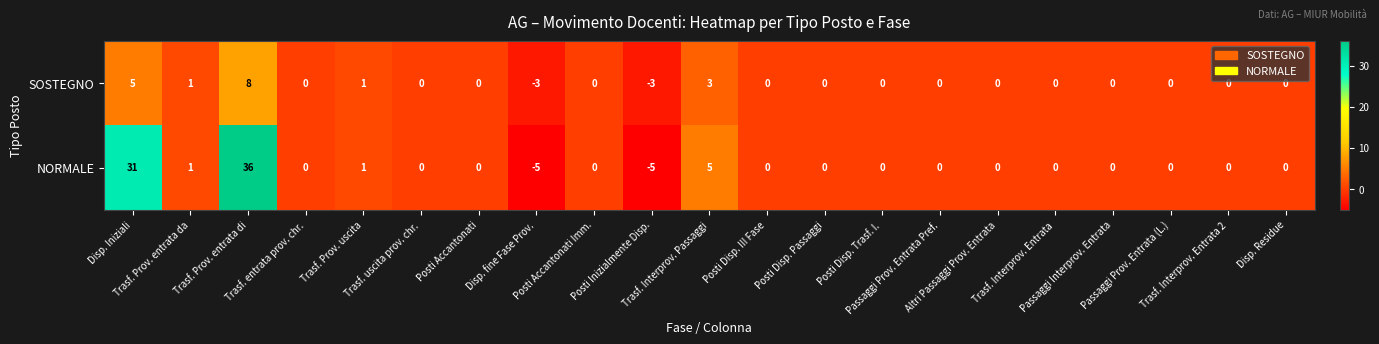

List the series in order of their peak value, highest first.

NORMALE, SOSTEGNO